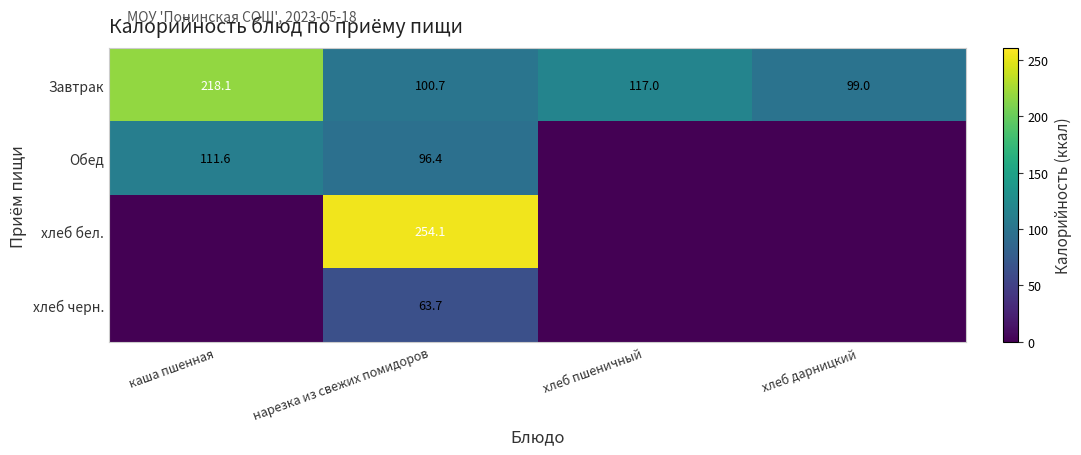

Rank the series at нарезка из свежих помидоров from lowest to highest value.

хлеб черн., Обед, Завтрак, хлеб бел.